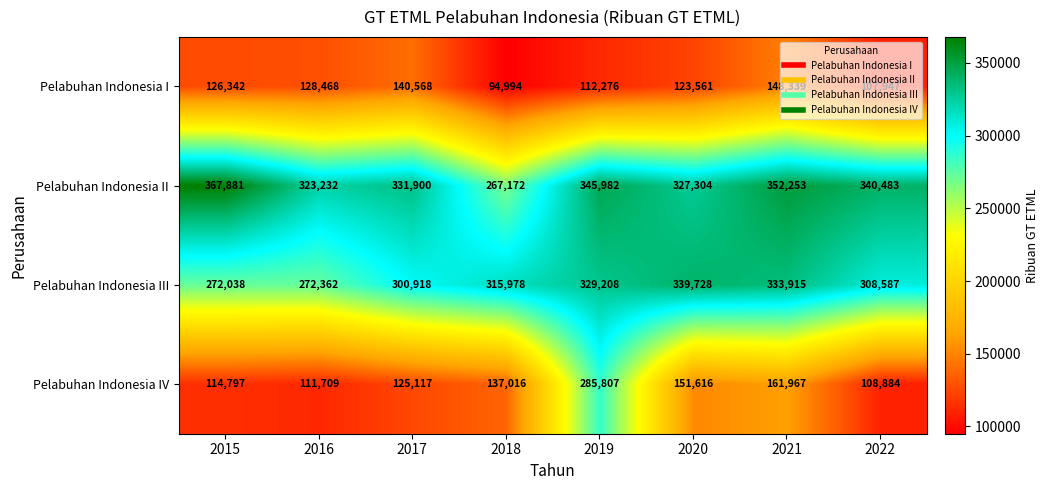

Where is Pelabuhan Indonesia IV nearest to the value 197345?

2021